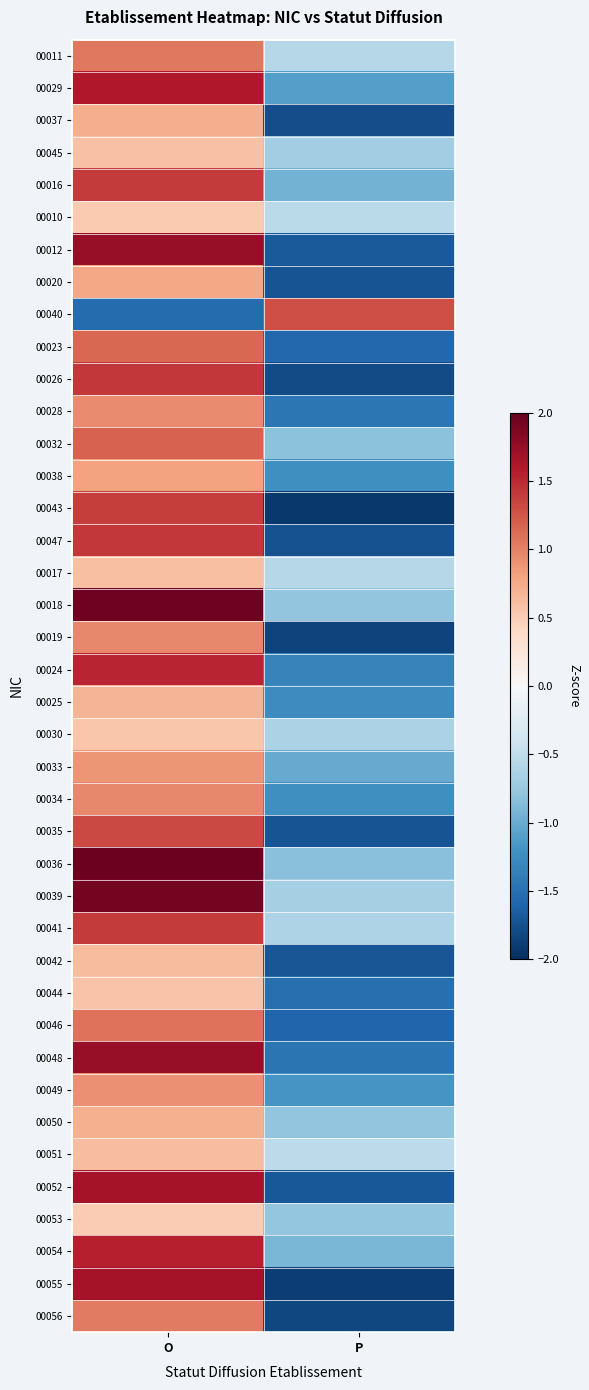

Which has a higher value, P or O?

O